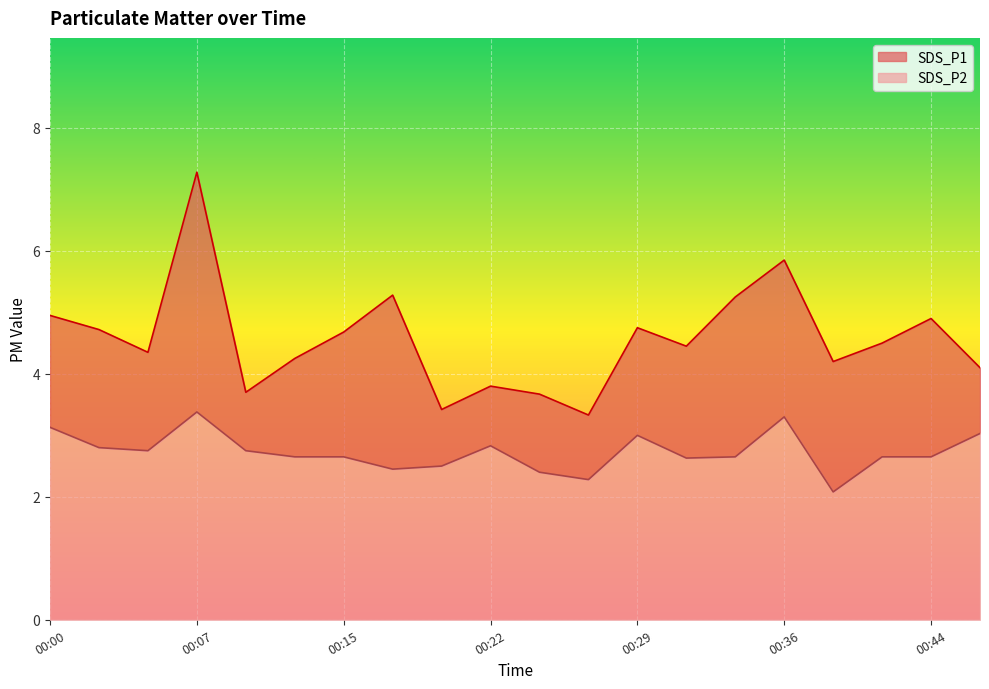

Which category has the highest value in the SDS_P2 series?

00:07